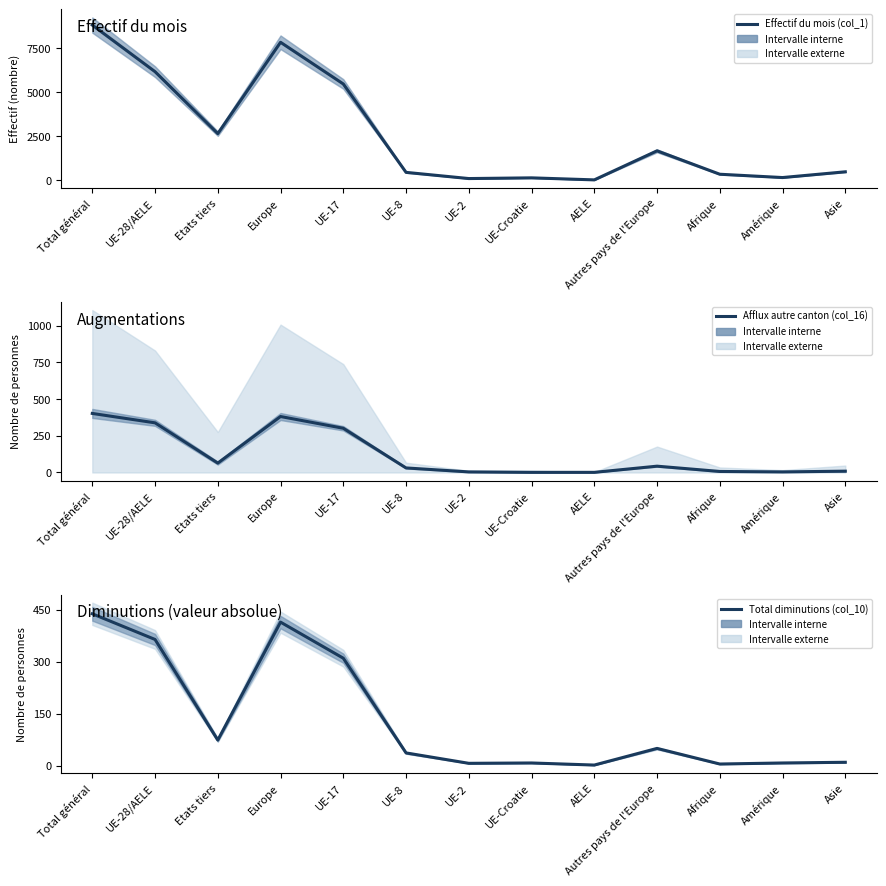

List the labels in order of Effectif du mois (col_1) value, largest first.

Total général, Europe, UE-28/AELE, UE-17, Etats tiers, Autres pays de l'Europe, Asie, UE-8, Afrique, Amérique, UE-Croatie, UE-2, AELE